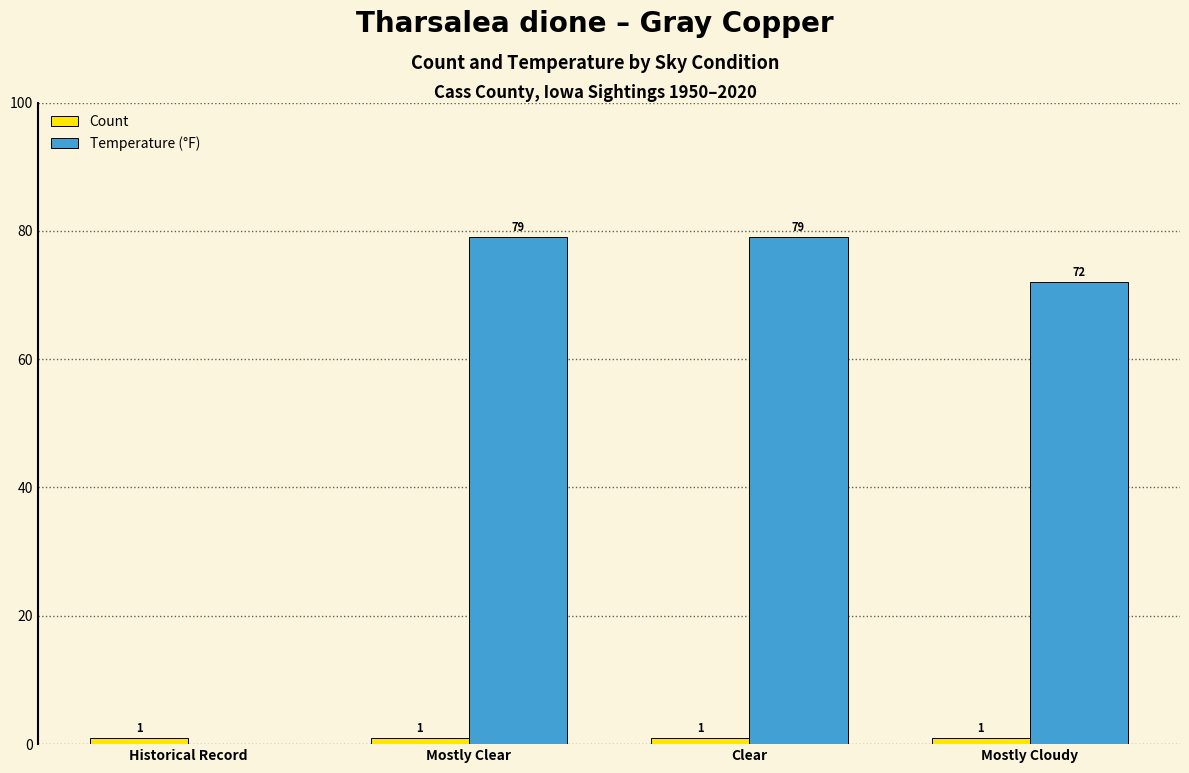

Which series has the largest total across all categories?

Temperature (°F)